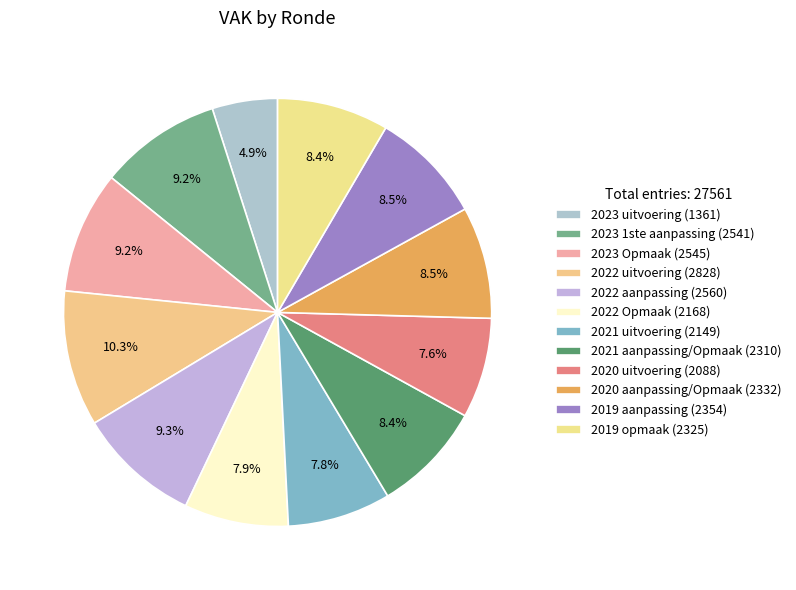

Count the number of slices in the pie.

12